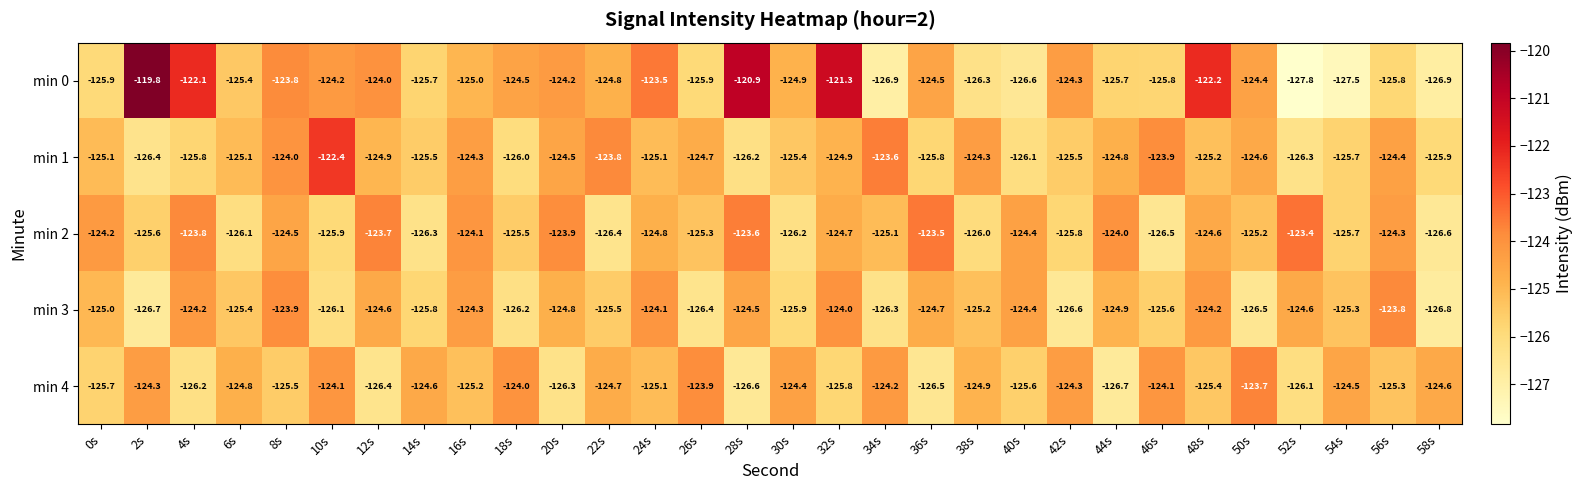

Where is min 4 nearest to the value -125?

24s